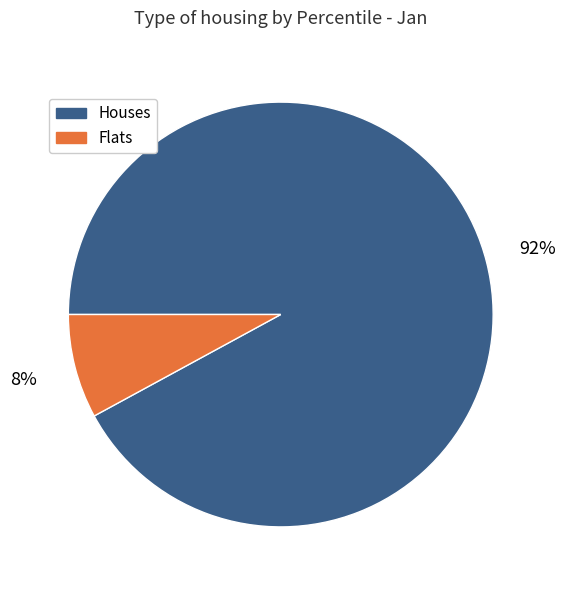

To the nearest percent, what is the average slice percentage?

50%